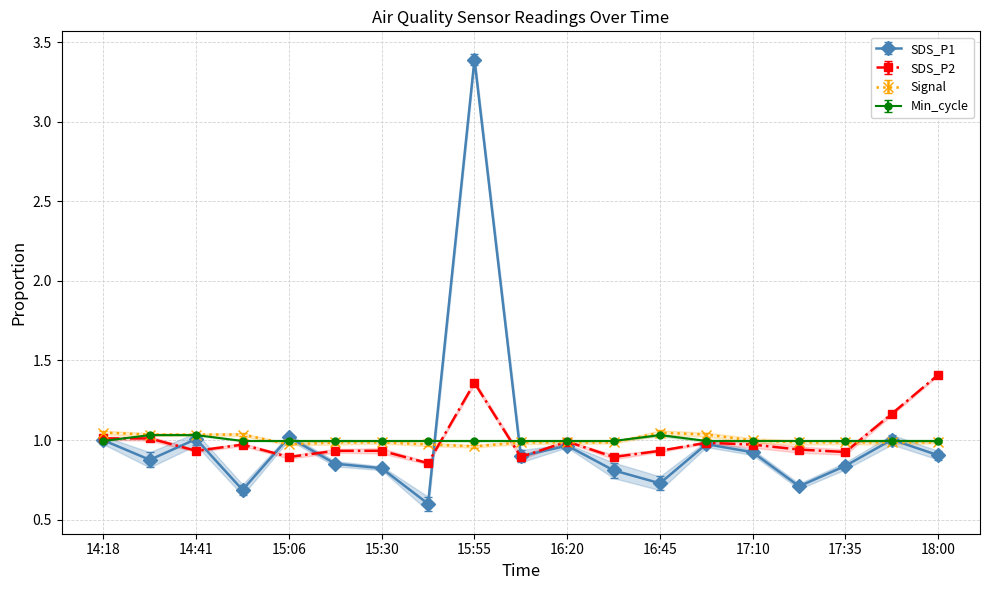

Reading right to left, what are all the values shown in this chart?

SDS_P1: 18:00=0.9	17:48=1.0	17:35=0.8	17:23=0.7	17:10=0.9	16:58=1.0	16:45=0.7	16:33=0.8	16:20=1.0	16:08=0.9	15:55=3.4	15:43=0.6	15:30=0.8	15:18=0.9	15:06=1.0	14:53=0.7	14:41=1.0	14:29=0.9	14:18=1.0
SDS_P2: 18:00=1.4	17:48=1.2	17:35=0.9	17:23=0.9	17:10=1.0	16:58=1.0	16:45=0.9	16:33=0.9	16:20=1.0	16:08=0.9	15:55=1.4	15:43=0.9	15:30=0.9	15:18=0.9	15:06=0.9	14:53=1.0	14:41=0.9	14:29=1.0	14:18=1.0
Signal: 18:00=1.0	17:48=1.0	17:35=1.0	17:23=1.0	17:10=1.0	16:58=1.0	16:45=1.0	16:33=1.0	16:20=1.0	16:08=1.0	15:55=1.0	15:43=1.0	15:30=1.0	15:18=1.0	15:06=1.0	14:53=1.0	14:41=1.0	14:29=1.0	14:18=1.0
Min_cycle: 18:00=1.0	17:48=1.0	17:35=1.0	17:23=1.0	17:10=1.0	16:58=1.0	16:45=1.0	16:33=1.0	16:20=1.0	16:08=1.0	15:55=1.0	15:43=1.0	15:30=1.0	15:18=1.0	15:06=1.0	14:53=1.0	14:41=1.0	14:29=1.0	14:18=1.0